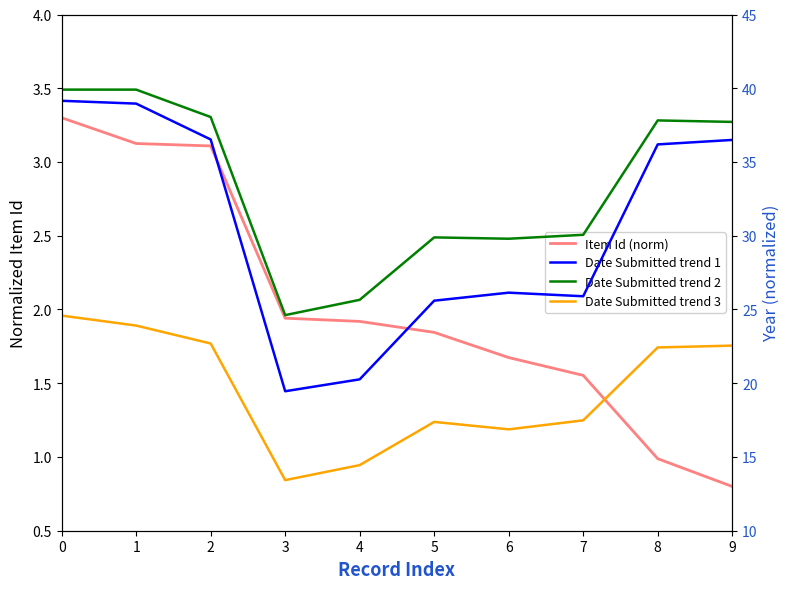

What is the total value across all series at 9?

97.6